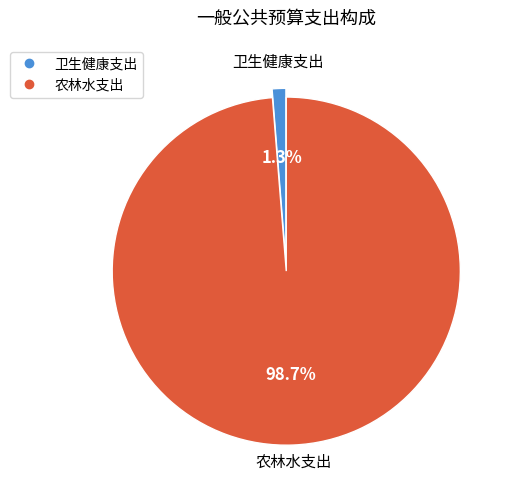

To the nearest percent, what is the average slice percentage?

50%